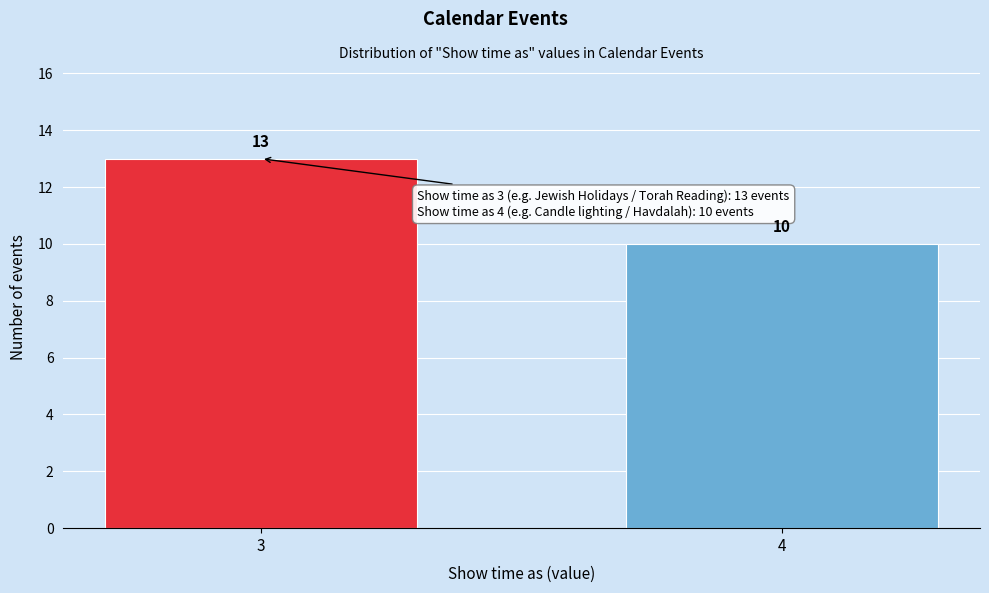

Reading right to left, extract all data points from this chart.

4=10	3=13